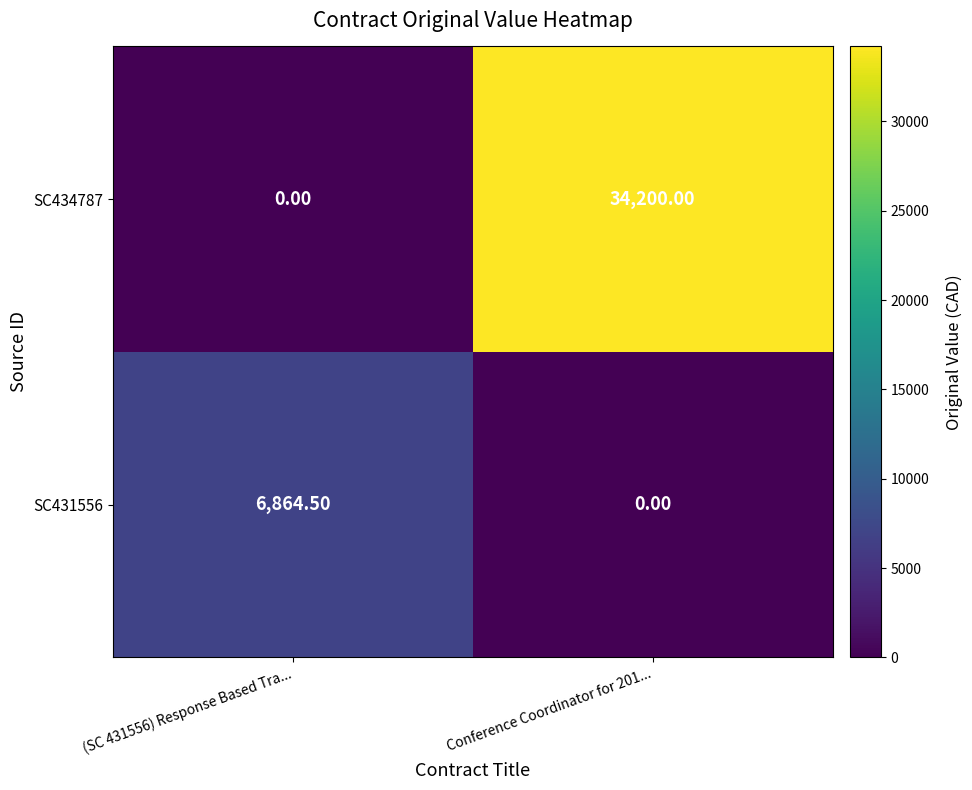

What is the sum of all SC431556 values?

6864.5